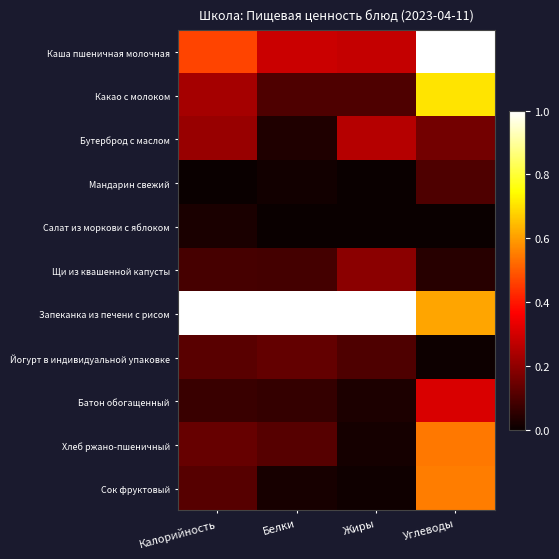

Between Белки and Жиры, which series saw the biggest shift?

Бутерброд с маслом